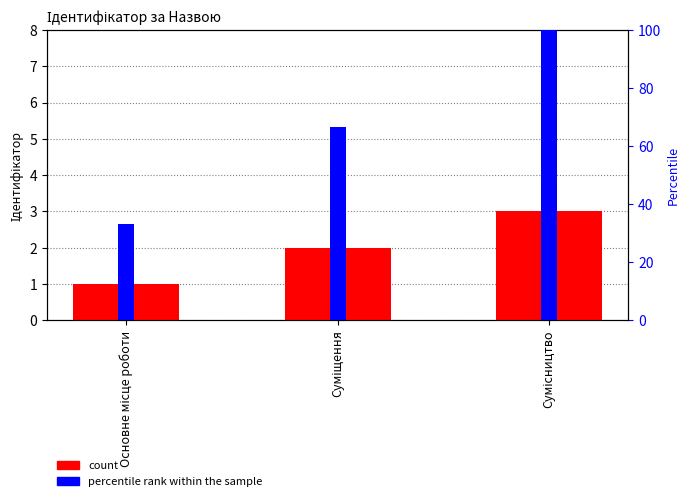

Which series changed the most between Суміщення and Сумісництво?

percentile rank within the sample